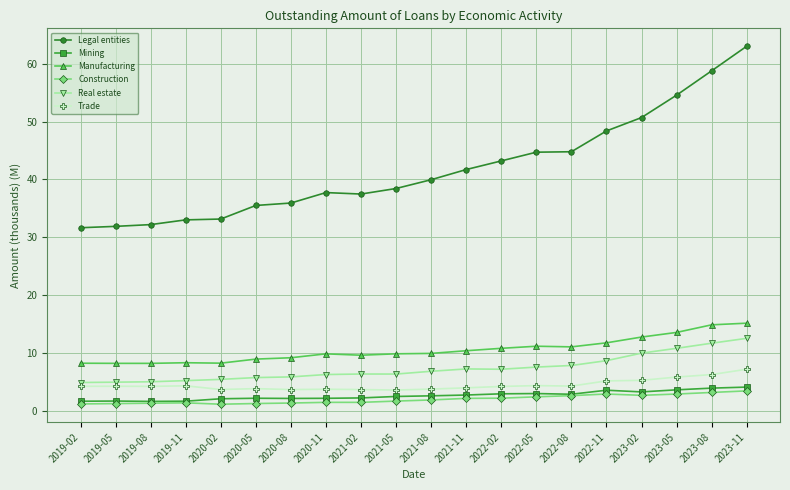

At which category does the chart reach its peak across all series?

2023-11